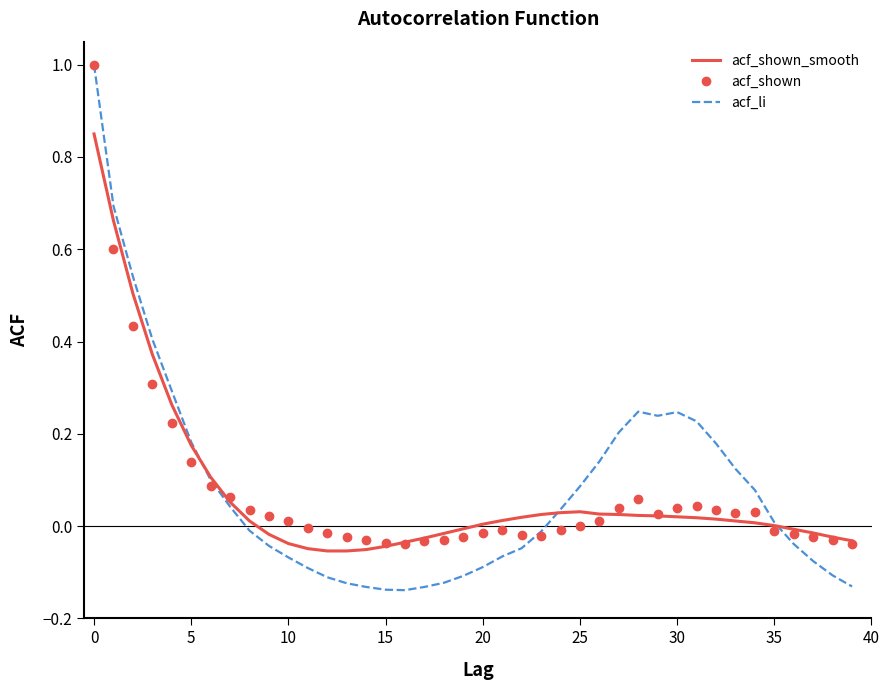

What is the highest value of the acf_shown series?

1.0